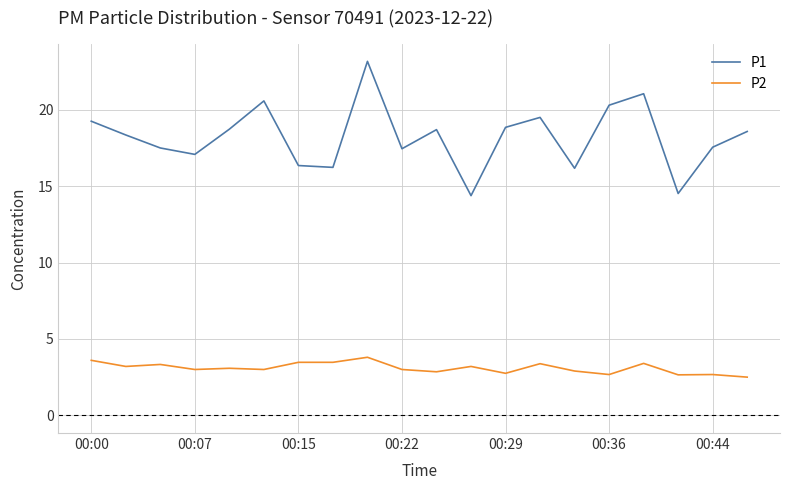

What is the smallest value displayed?

2.5